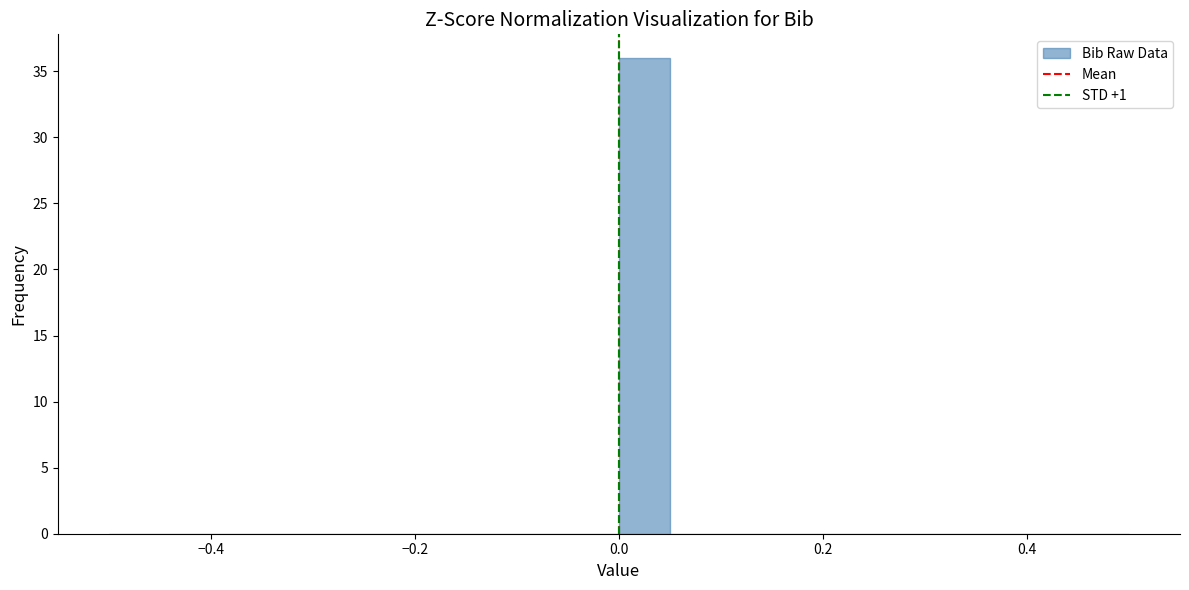

Read against the x-axis, roughly where is the centre of the tallest bar?

0.02